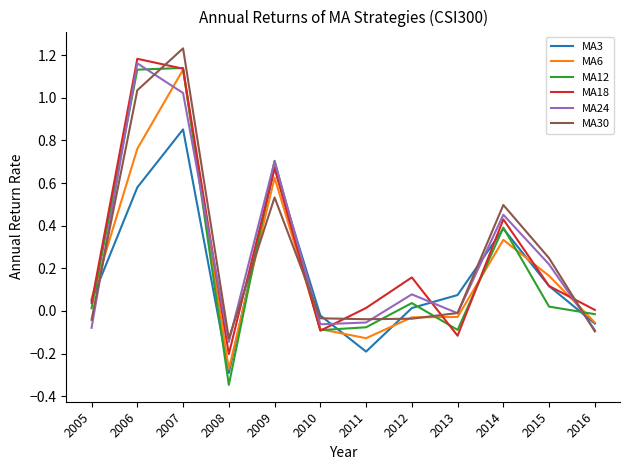

Where do MA24 and MA30 first cross each other?

2005 and 2006